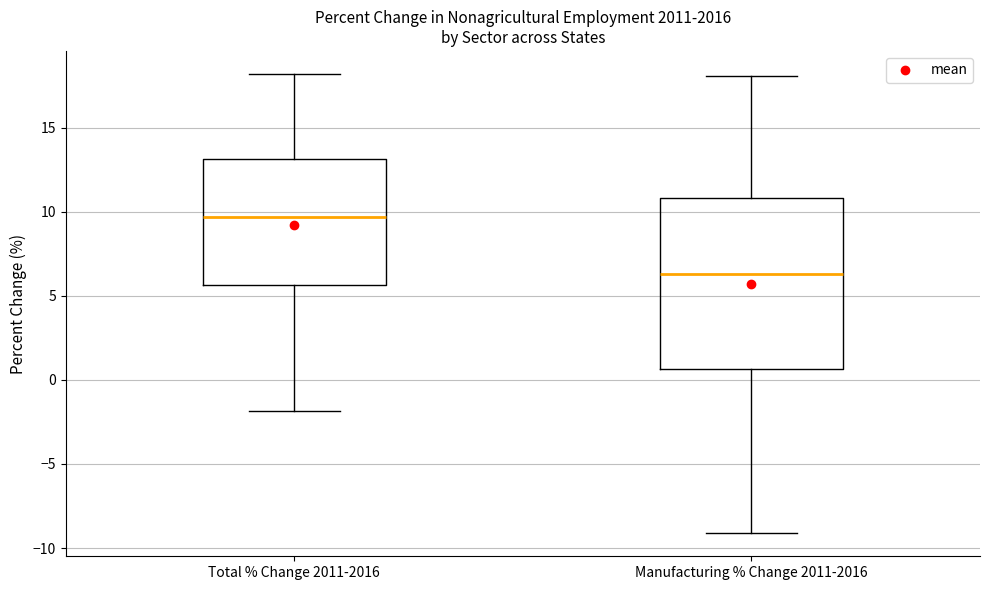

Reading left to right, transcribe this box plot: for each box, give where its median line is, the range the box spans, and where its two whiskers end, as read against the y-axis. The values are not printed on the chart, so give them approximately, as read against the axis.

Total % Change 2011-2016: median 9.5, box 5.5 to 13.0, whiskers -2.0 to 18.0
Manufacturing % Change 2011-2016: median 6.5, box 0.5 to 11.0, whiskers -9.0 to 18.0